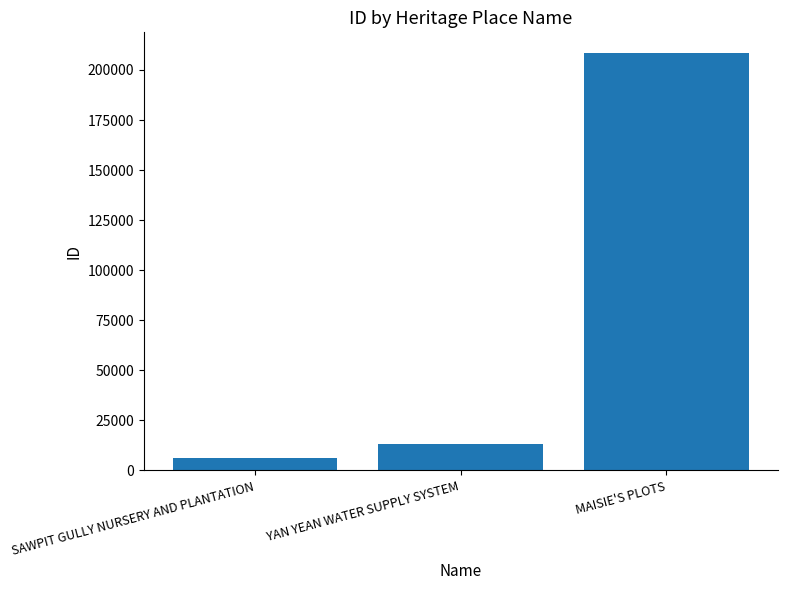

What is the maximum value shown in the chart?

208374